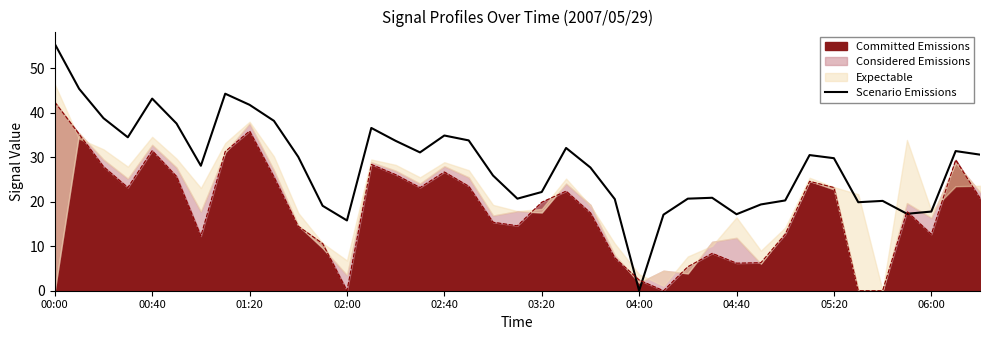

What is the difference between the values at 01:20 and 19?

18.1